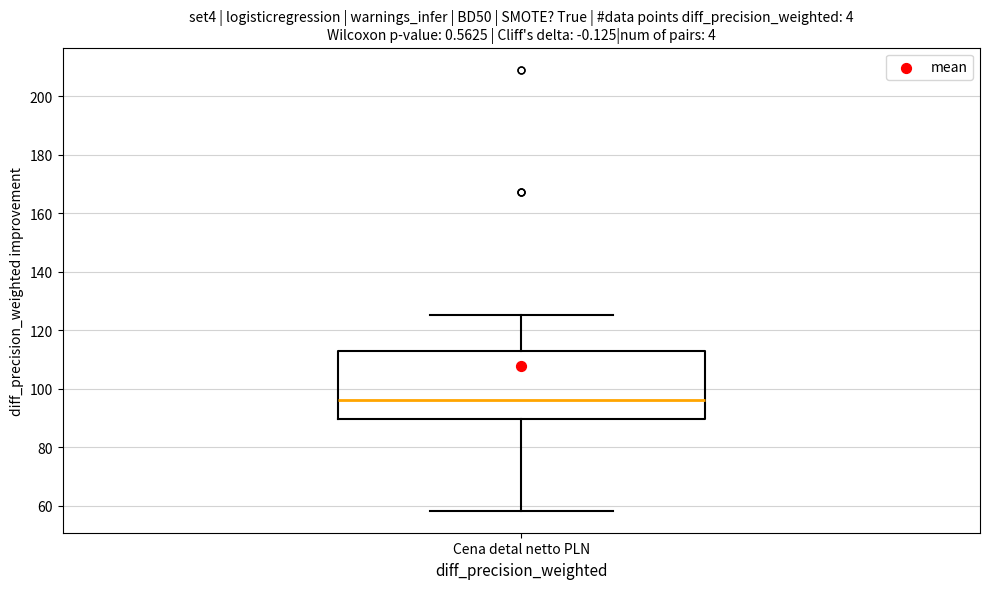

Read this box plot against the y-axis: the position of the median line, the range covered by the box, and the ends of both whiskers. The values are not printed on the chart, so give them approximately, as read against the axis.

median 96, box 90 to 112, whiskers 58 to 126